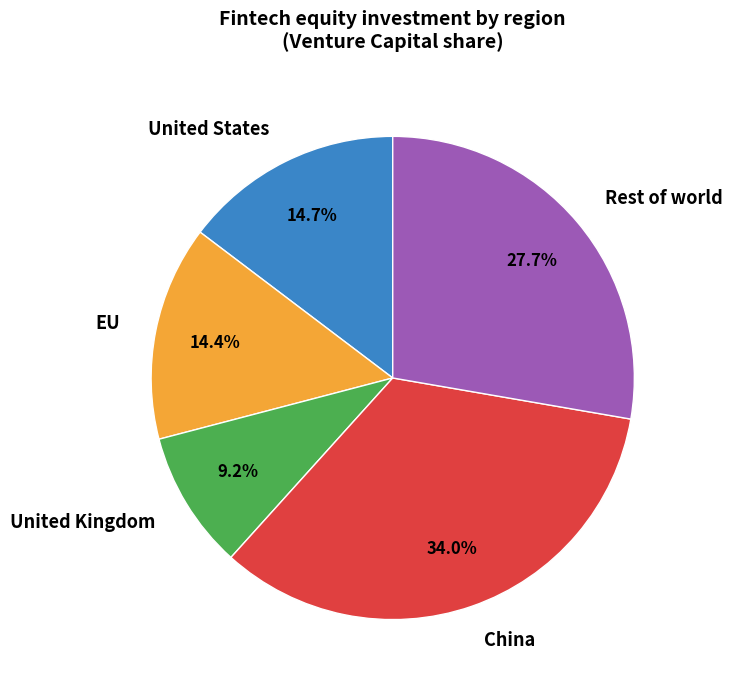

To the nearest percent, what is the difference between the China and EU slice percentages?

20%